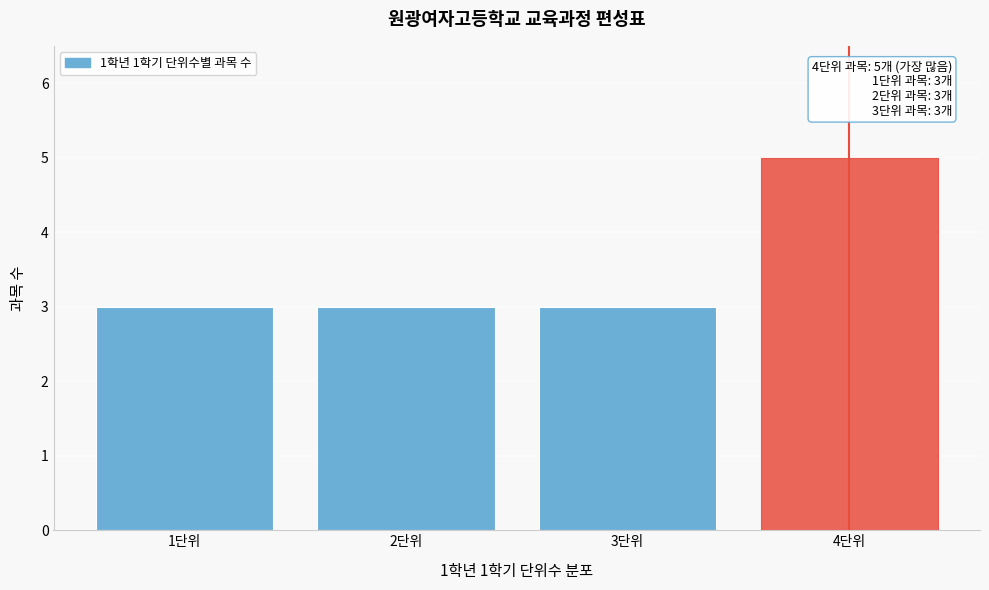

Reading right to left, what are all the values shown in this chart?

4단위=5	3단위=3	2단위=3	1단위=3